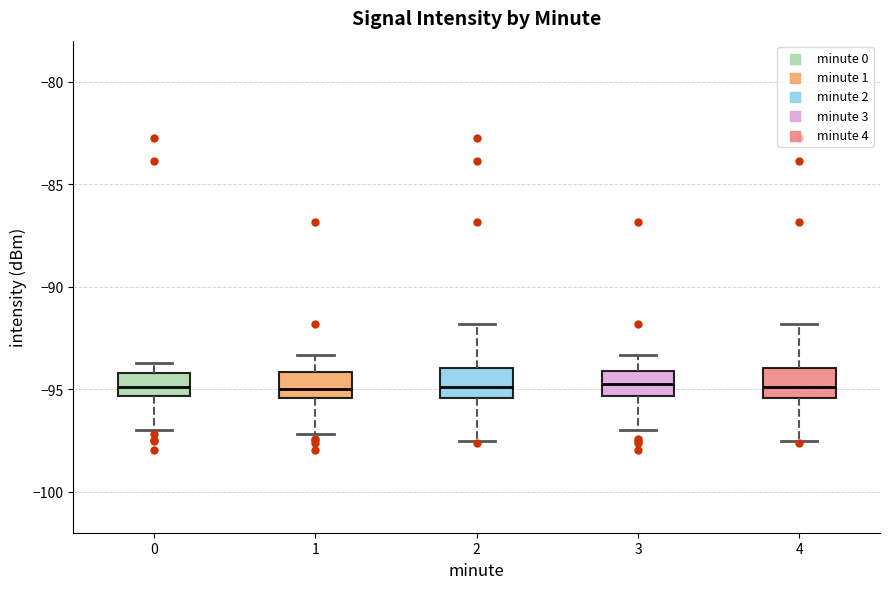

Reading left to right, transcribe this box plot: for each box, give where its median line is, the range the box spans, and where its two whiskers end, as read against the y-axis. The values are not printed on the chart, so give them approximately, as read against the axis.

0: median -95.0, box -95.5 to -94.0, whiskers -97.0 to -93.5
1: median -95.0, box -95.5 to -94.0, whiskers -97.0 to -93.5
2: median -95.0, box -95.5 to -94.0, whiskers -97.5 to -92.0
3: median -94.5, box -95.5 to -94.0, whiskers -97.0 to -93.5
4: median -95.0, box -95.5 to -94.0, whiskers -97.5 to -92.0